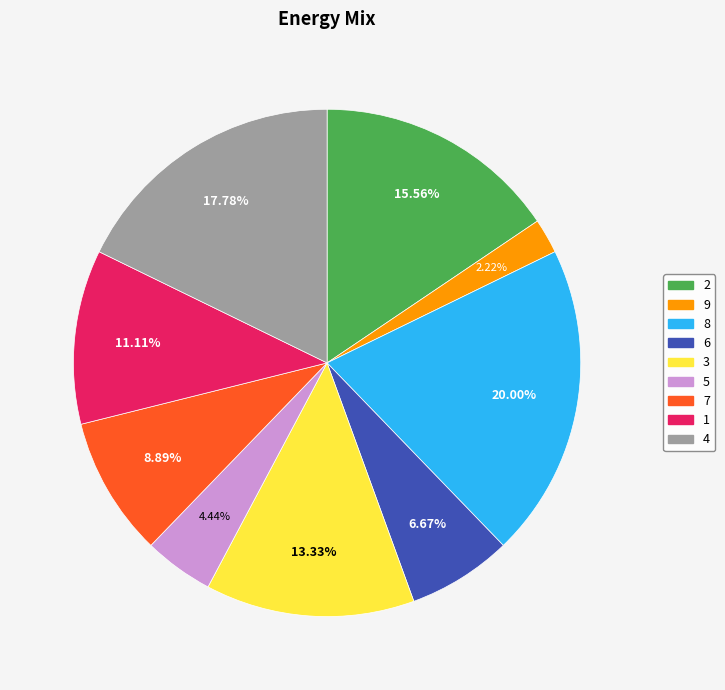

Which slice is the largest?

8